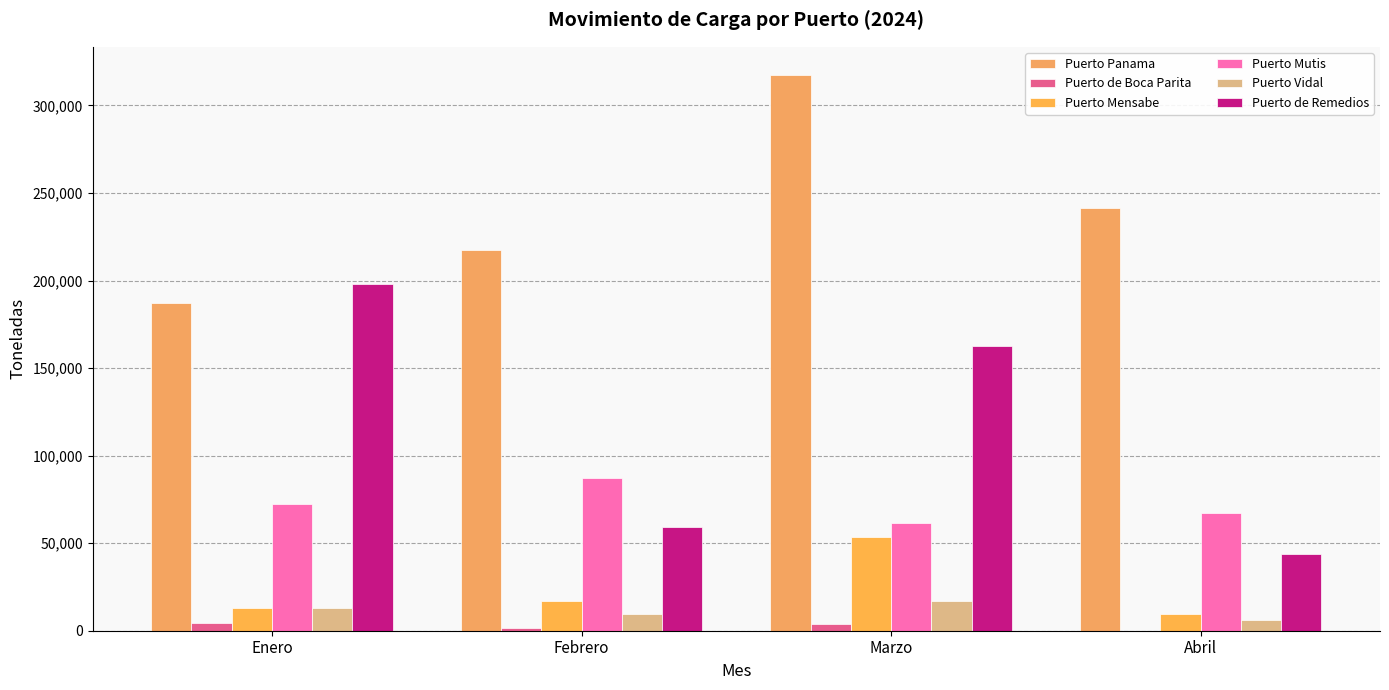

The value of Puerto Panama at Enero is 187450. True or false?

True